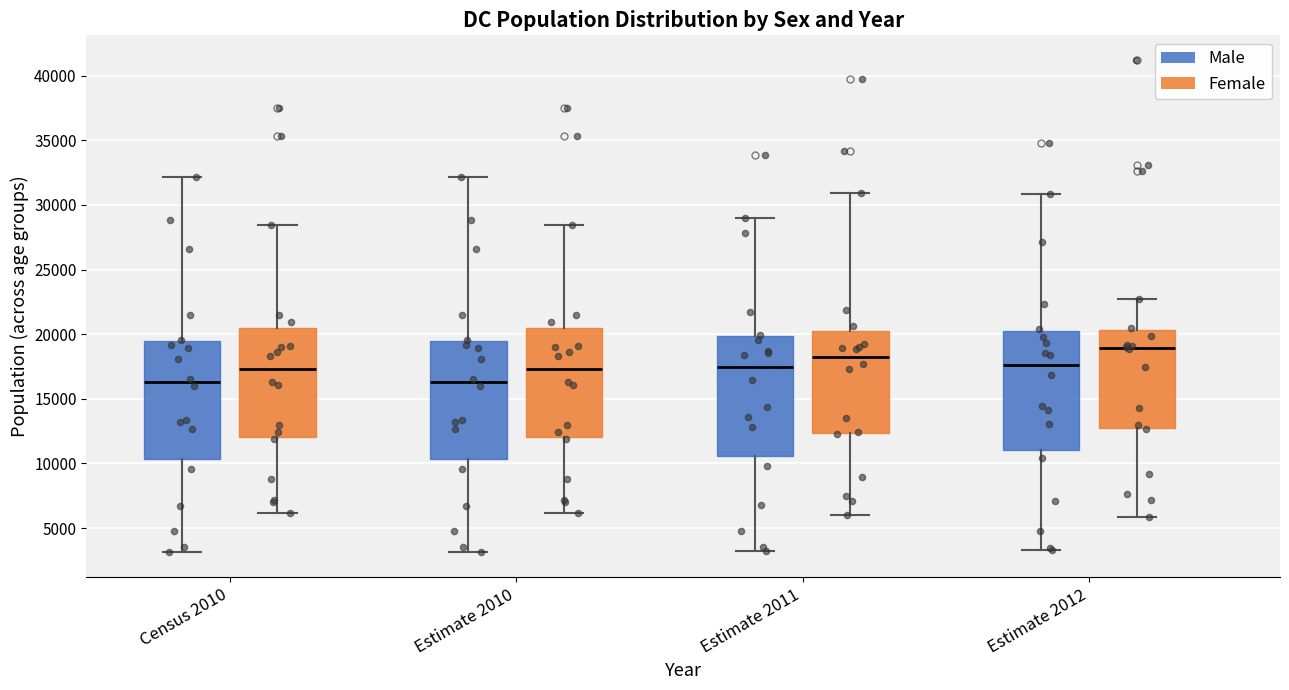

Reading left to right, transcribe this box plot: for each box, give where its median line is, the range the box spans, and where its two whiskers end, as read against the y-axis. The values are not printed on the chart, so give them approximately, as read against the axis.

Census 2010 (Male): median 16500, box 10500 to 19500, whiskers 3000 to 32000
Census 2010 (Female): median 17500, box 12000 to 20500, whiskers 6000 to 28500
Estimate 2010 (Male): median 16500, box 10500 to 19500, whiskers 3000 to 32000
Estimate 2010 (Female): median 17500, box 12000 to 20500, whiskers 6000 to 28500
Estimate 2011 (Male): median 17500, box 10500 to 20000, whiskers 3000 to 29000
Estimate 2011 (Female): median 18500, box 12500 to 20500, whiskers 6000 to 31000
Estimate 2012 (Male): median 17500, box 11000 to 20000, whiskers 3500 to 31000
Estimate 2012 (Female): median 19000, box 12500 to 20500, whiskers 6000 to 22500